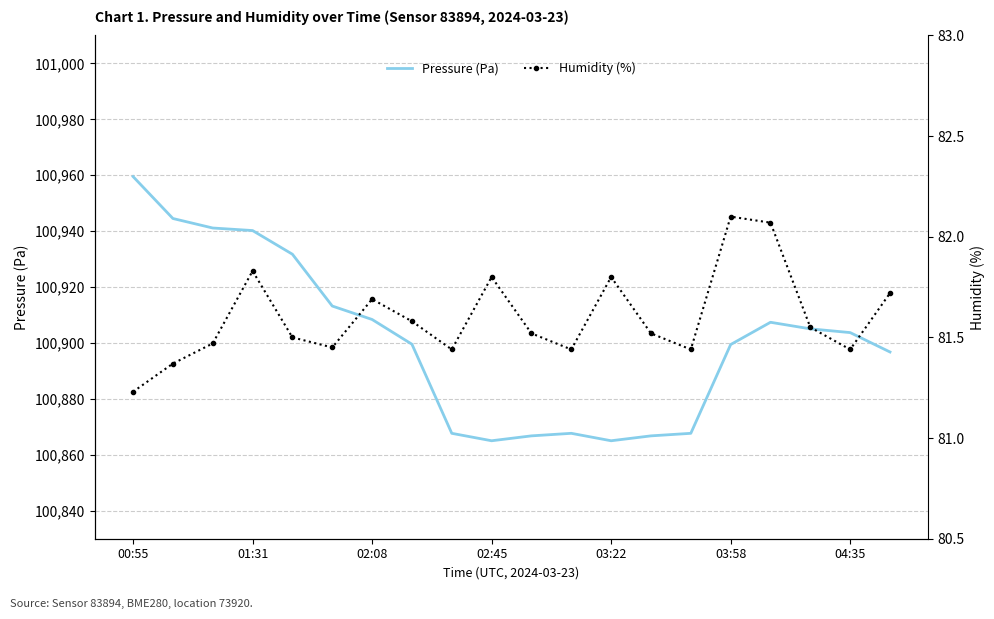

Is it true that Pressure (Pa) equals 157282.4 at 04:35?

False